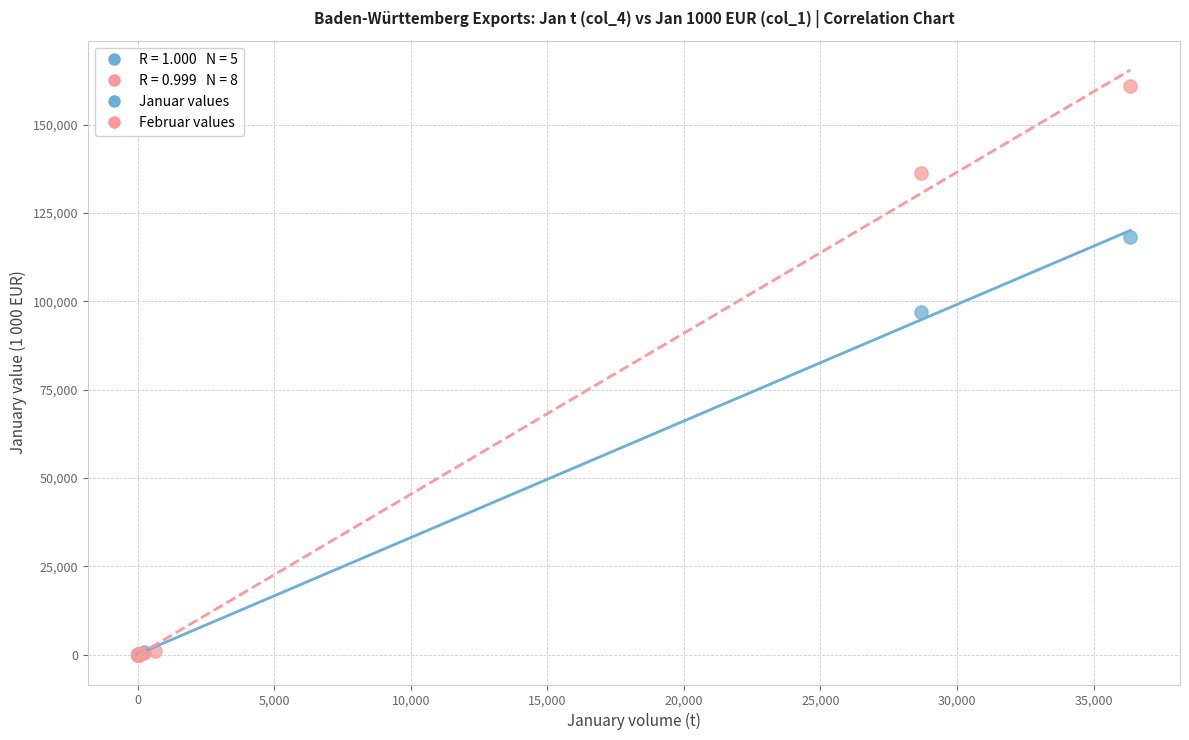

Which series has the widest spread of Y values?

Februar values